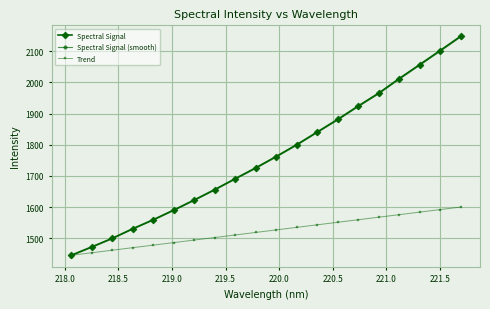

What is the highest value of the Spectral Signal series?

2147.6